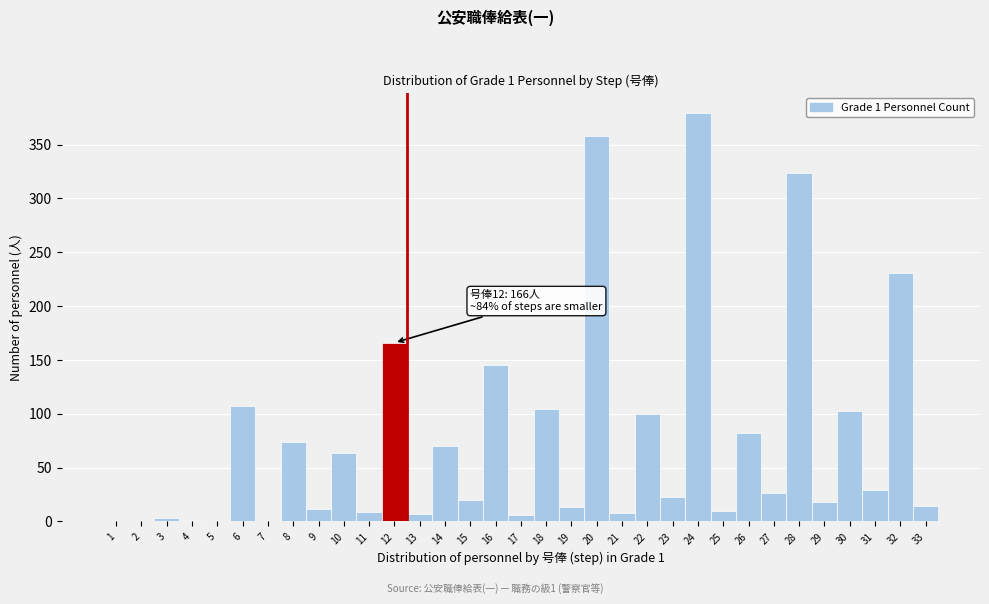

Over which range of the x-axis is the bar tallest?

23.5 to 24.5